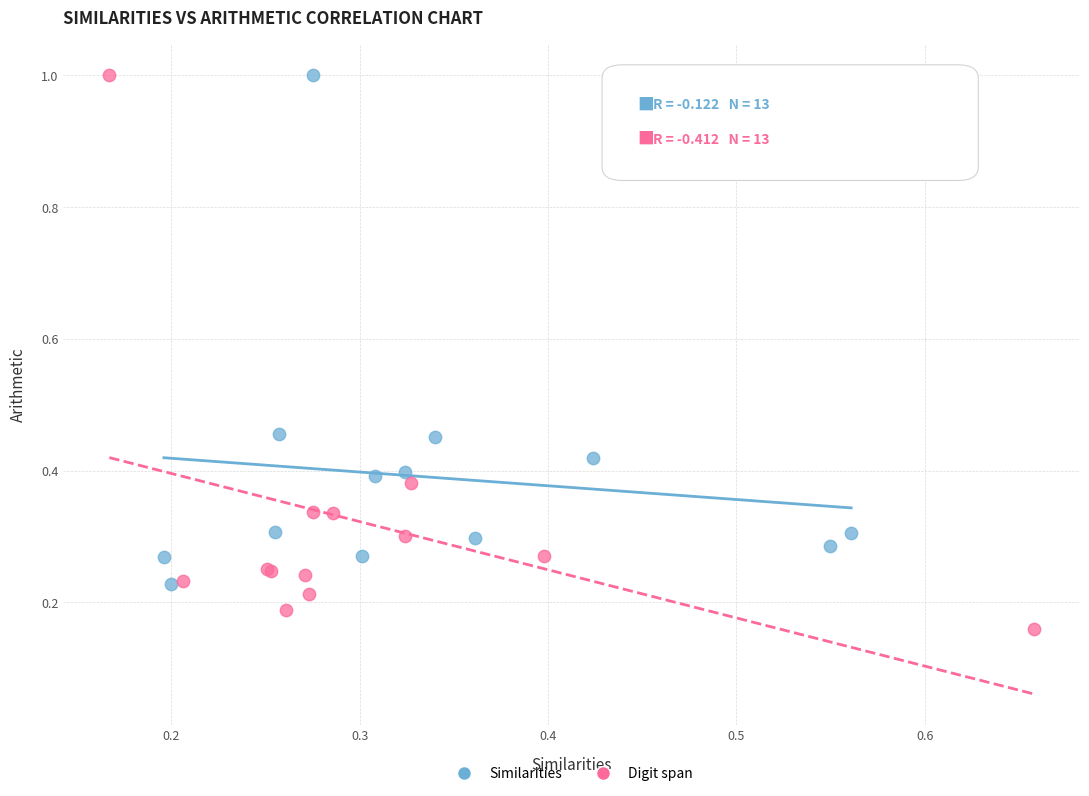

Which series has the largest Y range (max minus min)?

Digit span